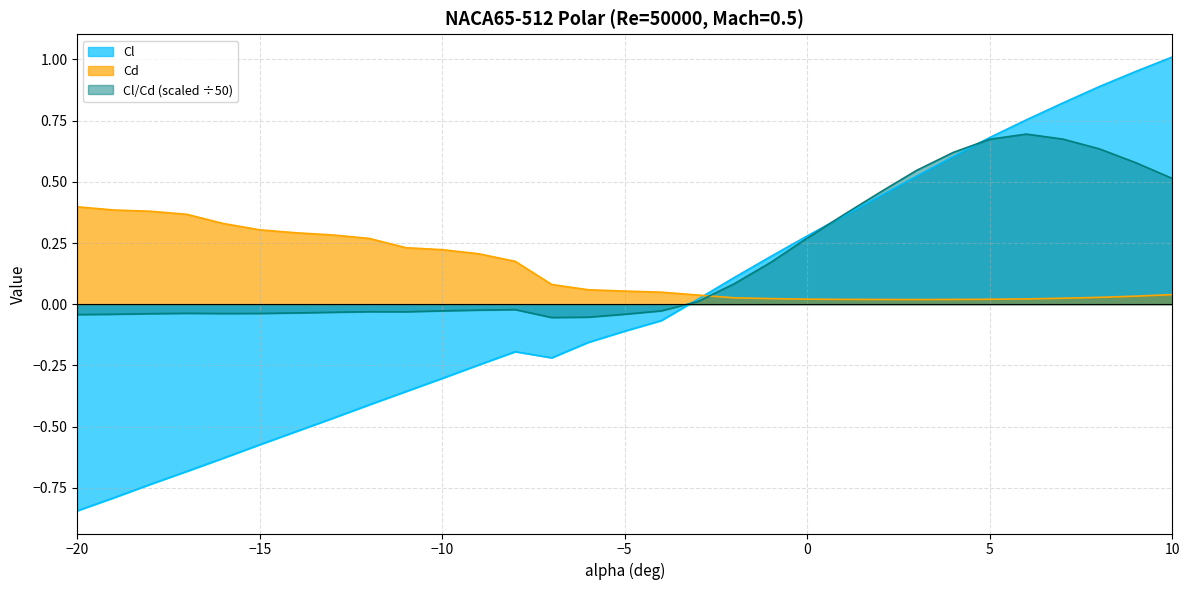

What are all the series names shown in the legend?

Cl, Cd, Cl/Cd (scaled ÷50)